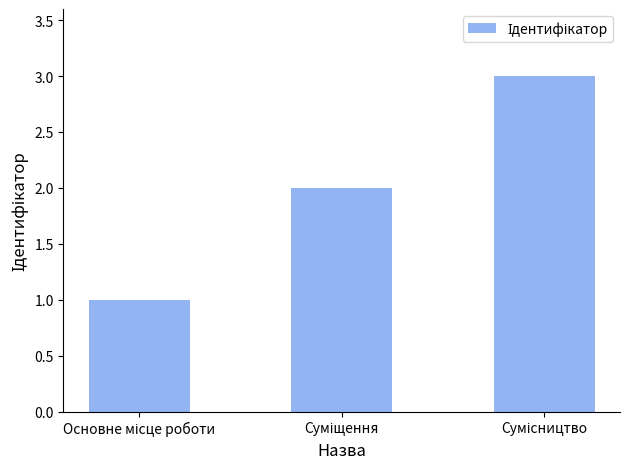

How many bars are there in total?

3